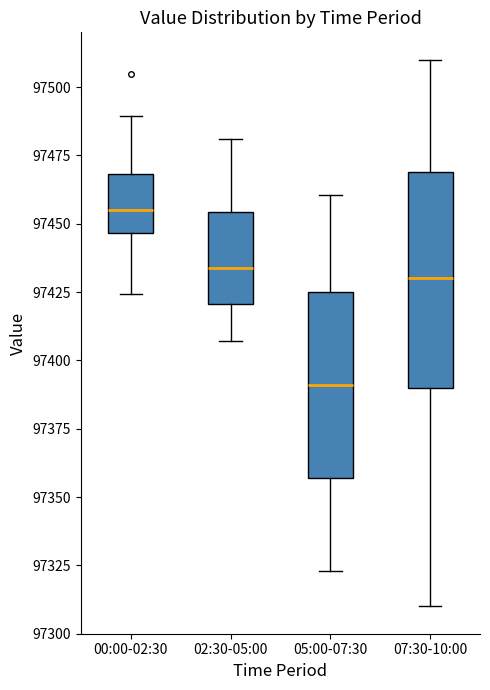

Which box's median line is the highest?

00:00-02:30